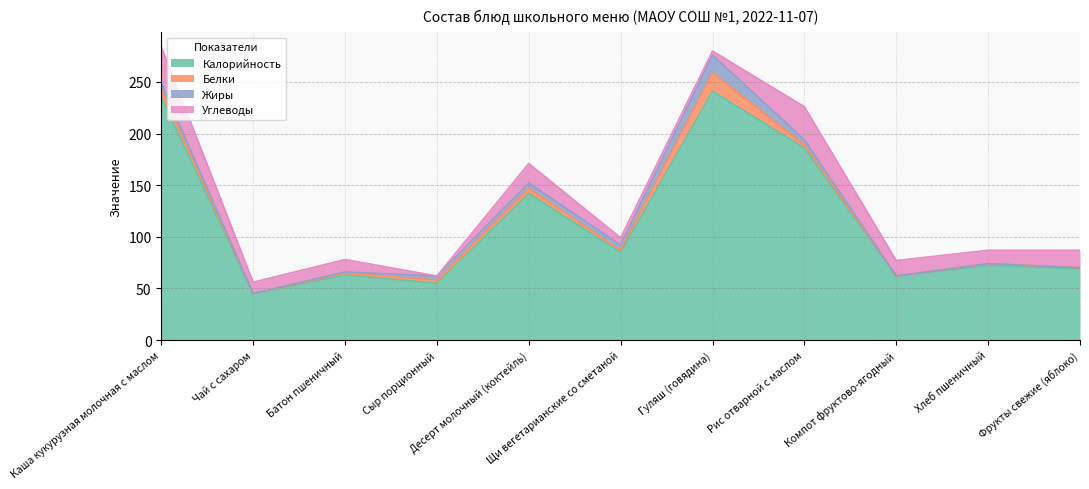

What is the label of the 4th point from the right?

Рис отварной с маслом